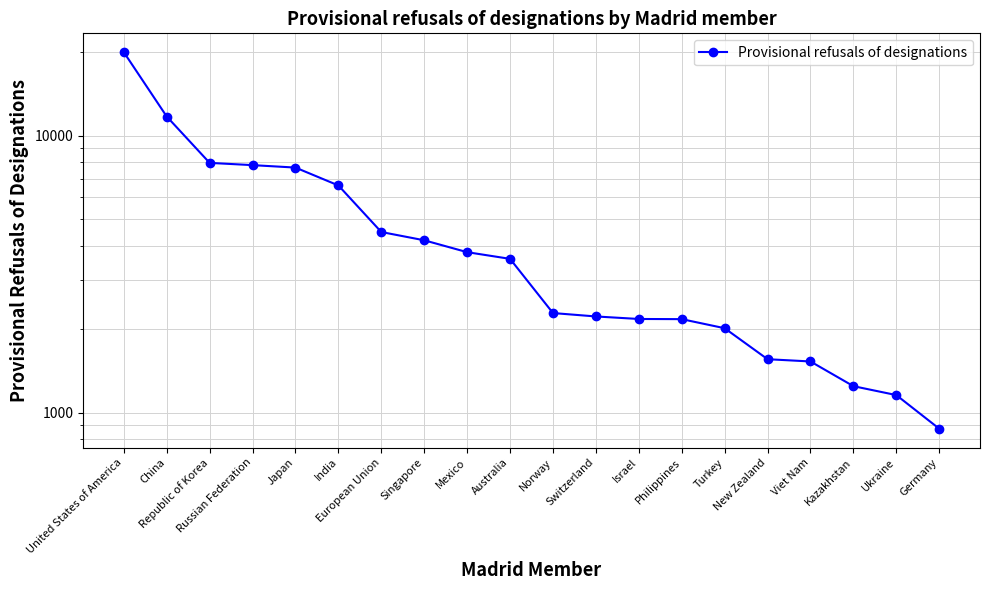

What is the change in value from Norway to Philippines?

-113